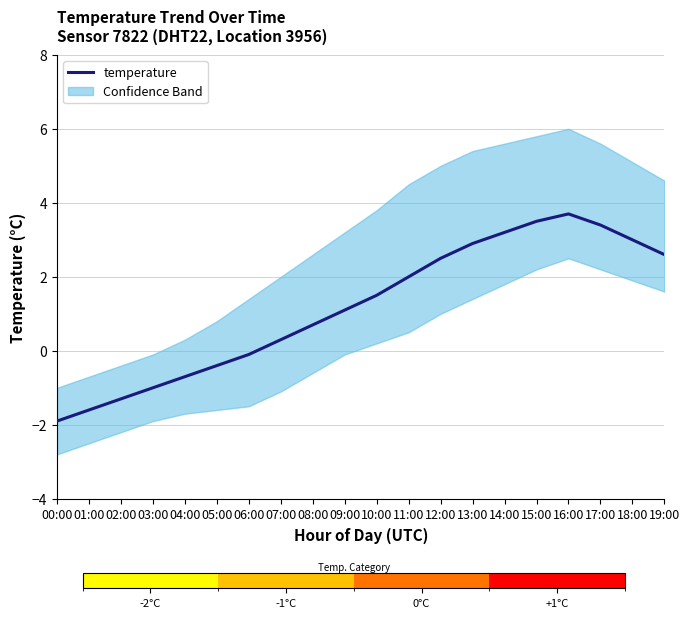

List the labels in order of value, largest first.

16:00, 15:00, 17:00, 14:00, 18:00, 13:00, 19:00, 12:00, 11:00, 10:00, 09:00, 08:00, 07:00, 06:00, 05:00, 04:00, 03:00, 02:00, 01:00, 00:00